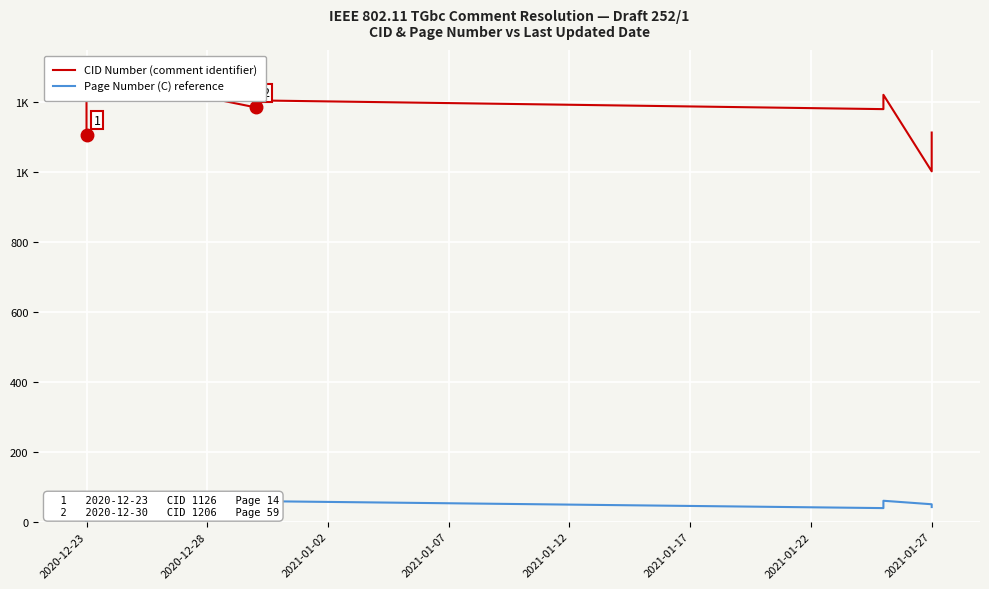

Rank the series by their maximum value, from highest to lowest.

CID Number (comment identifier), Page Number (C) reference